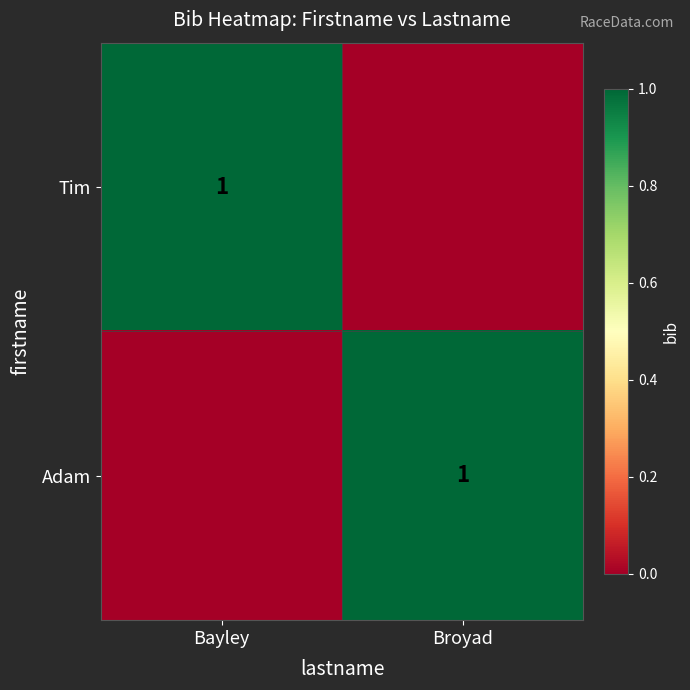

Is it true that Tim equals 1 at Bayley?

True